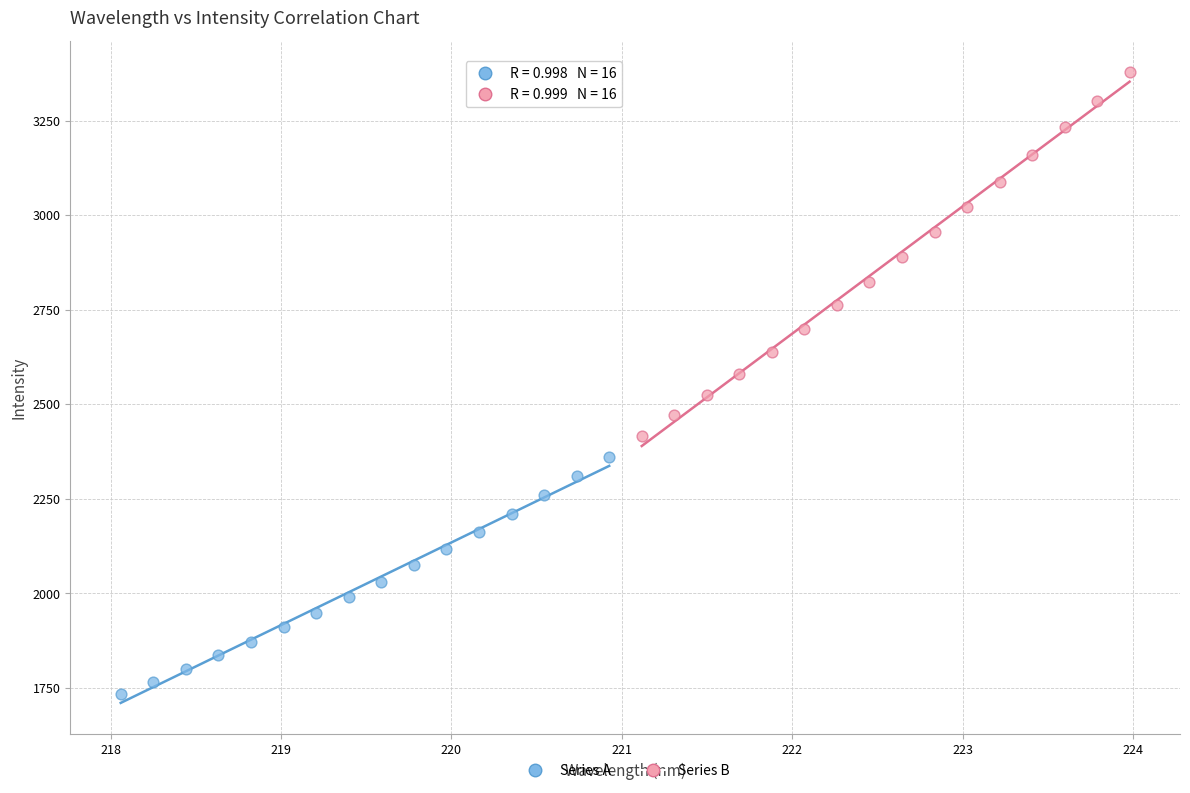

Which series contains the highest Y value?

Series B